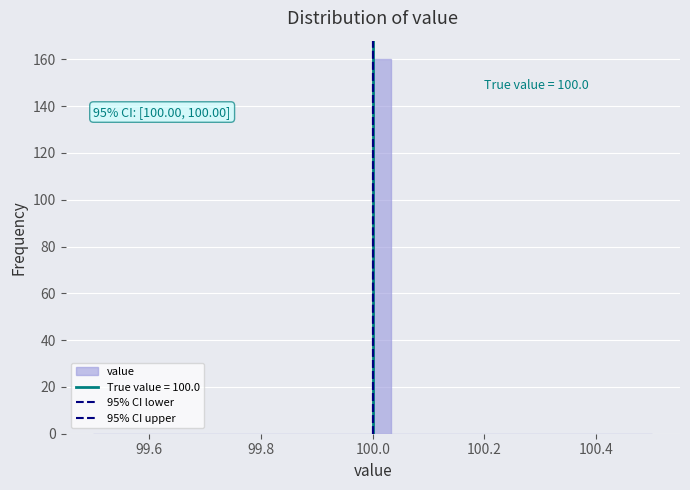

Read against the x-axis, roughly where is the centre of the tallest bar?

100.02